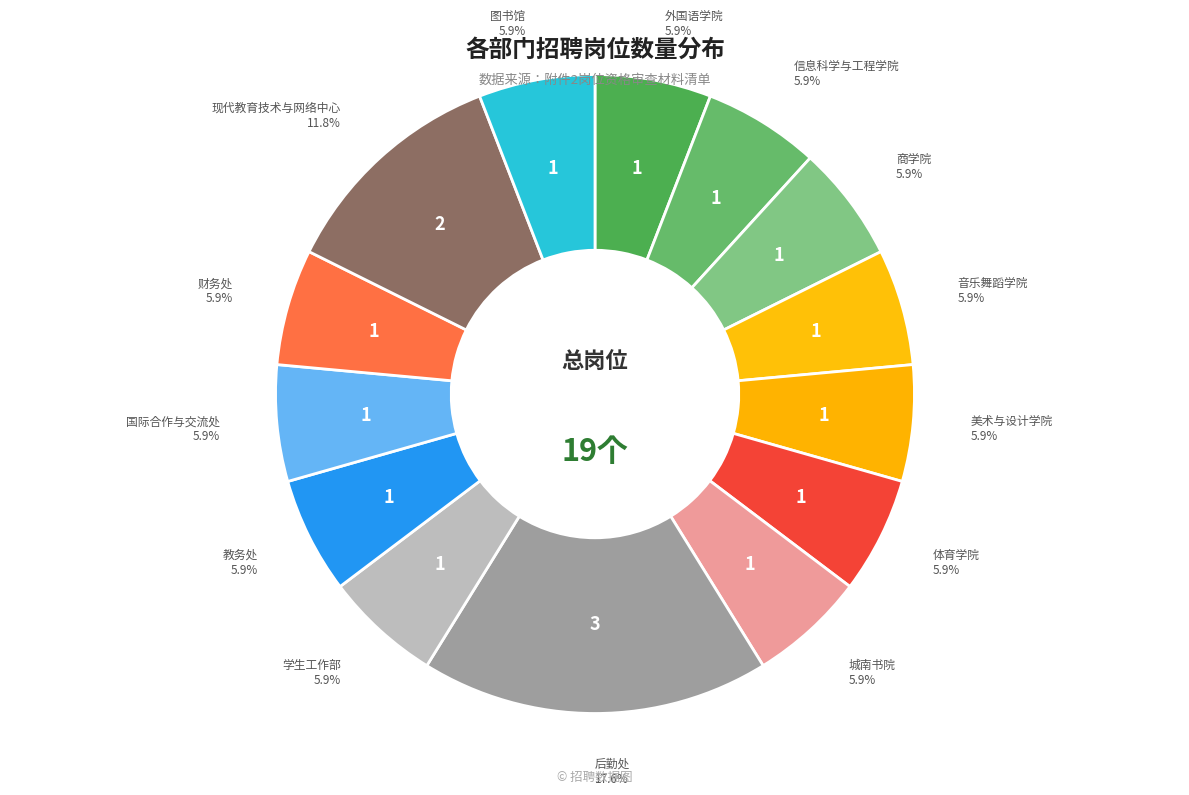

How many segments does this pie chart have?

14